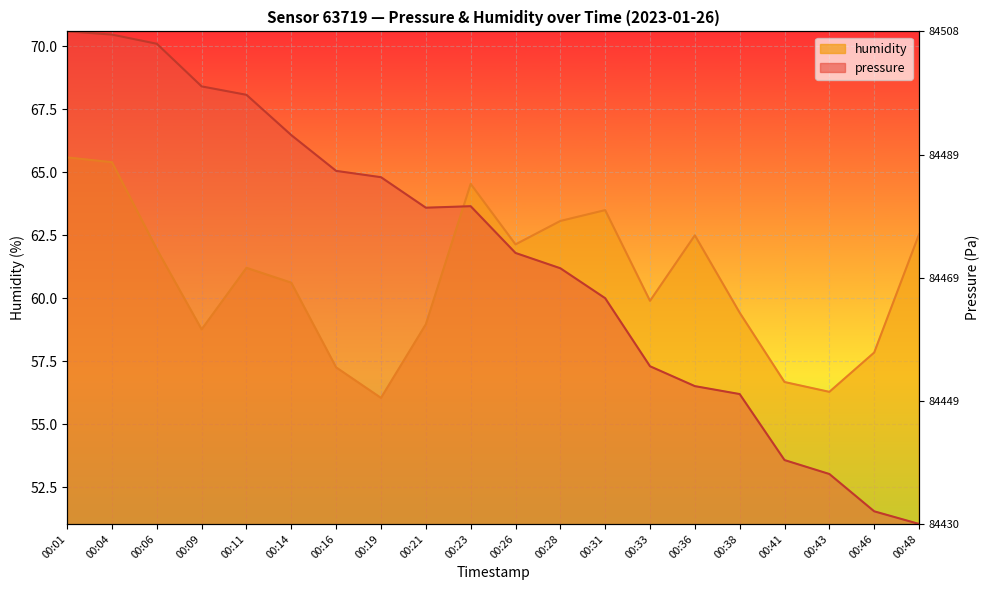

The humidity series shows 63.1 at 00:28. True or false?

True